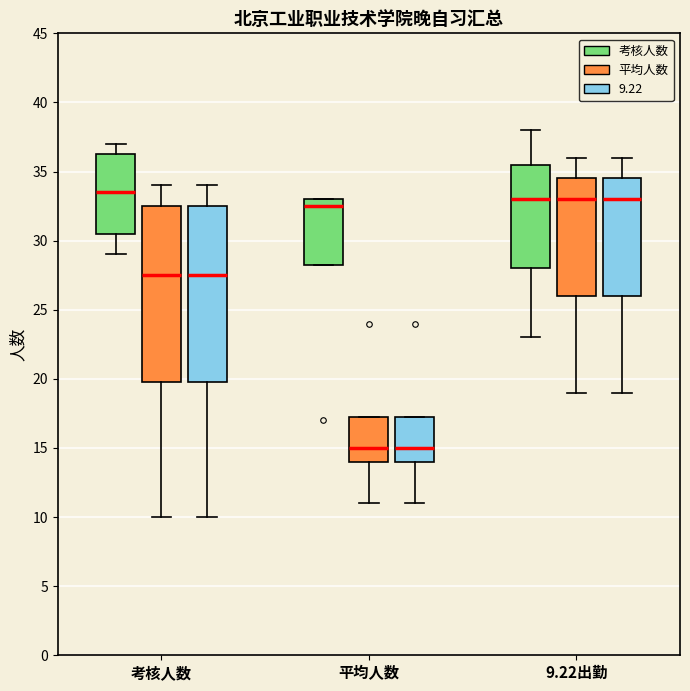

Where does the median line of the box for 9.22出勤 (考核人数) sit on the y-axis? The values are not printed on the chart, so give them approximately, as read against the axis.

33.0